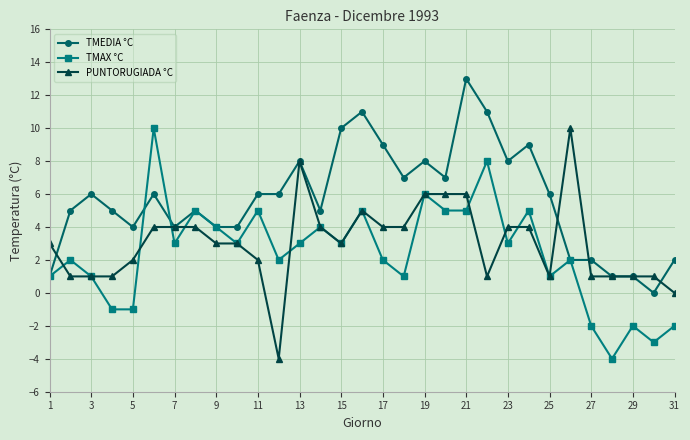

What is the maximum value shown in the chart?

13